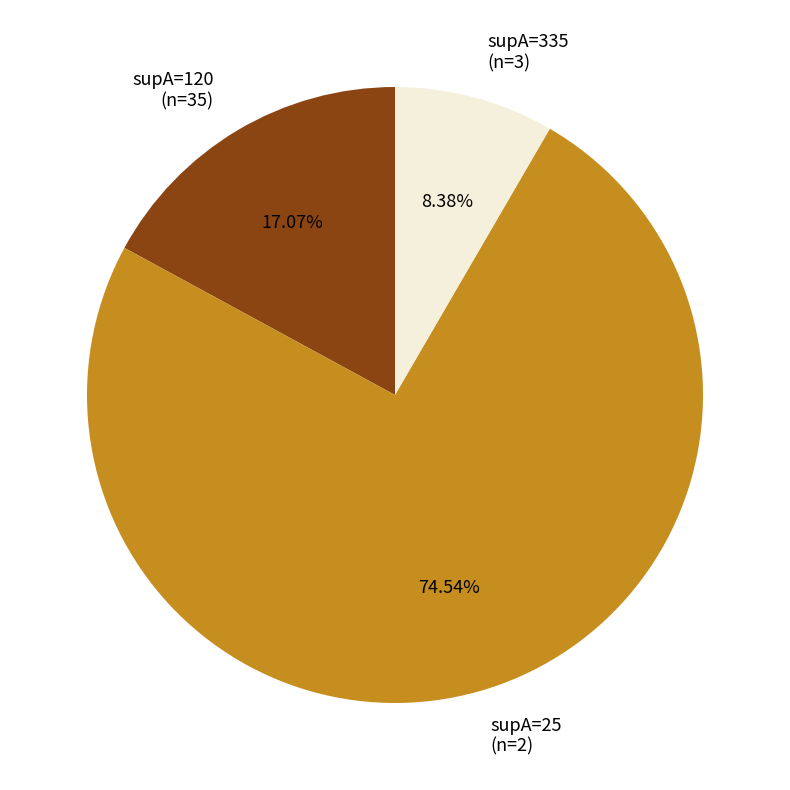

Rank the categories by value from highest to lowest.

supA=25 (n=2), supA=120 (n=35), supA=335 (n=3)